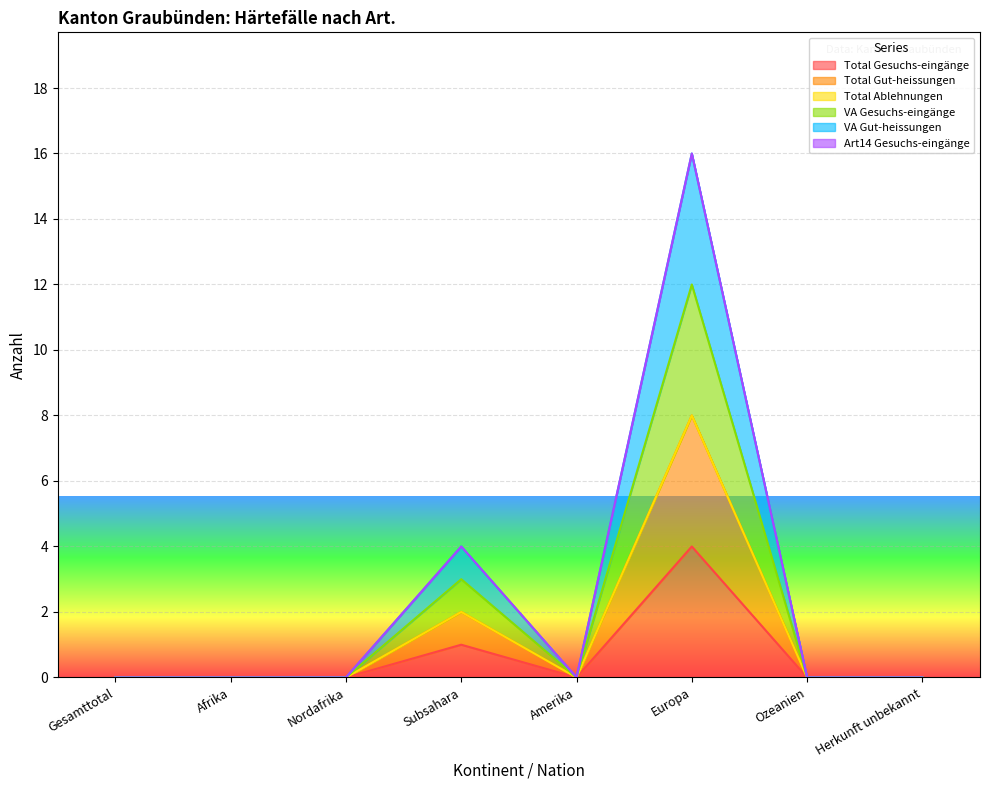

How many data points in Total Gut-heissungen are above 0?

2